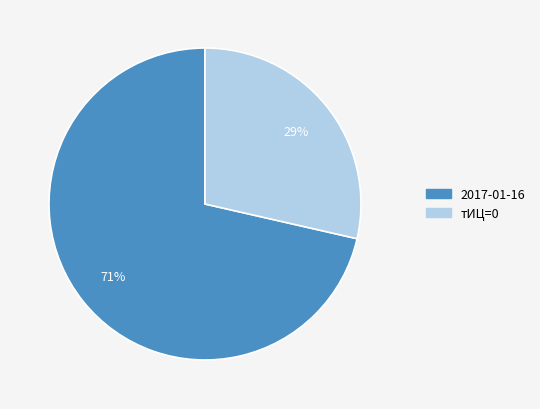

Which slice is the smallest?

тИЦ=0